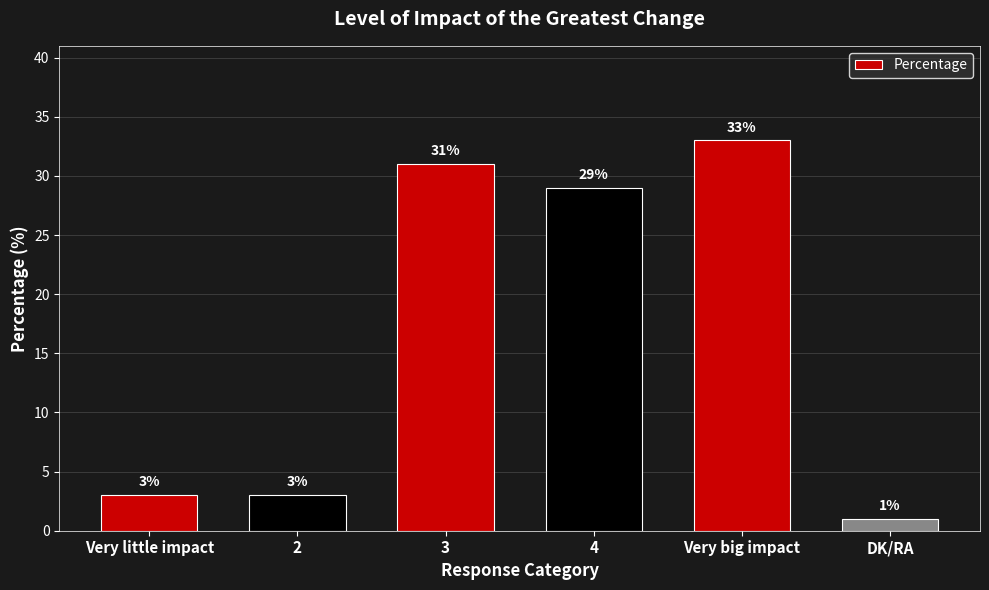

Reading left to right, extract all data points from this chart.

Very little impact=3	2=3	3=31	4=29	Very big impact=33	DK/RA=1